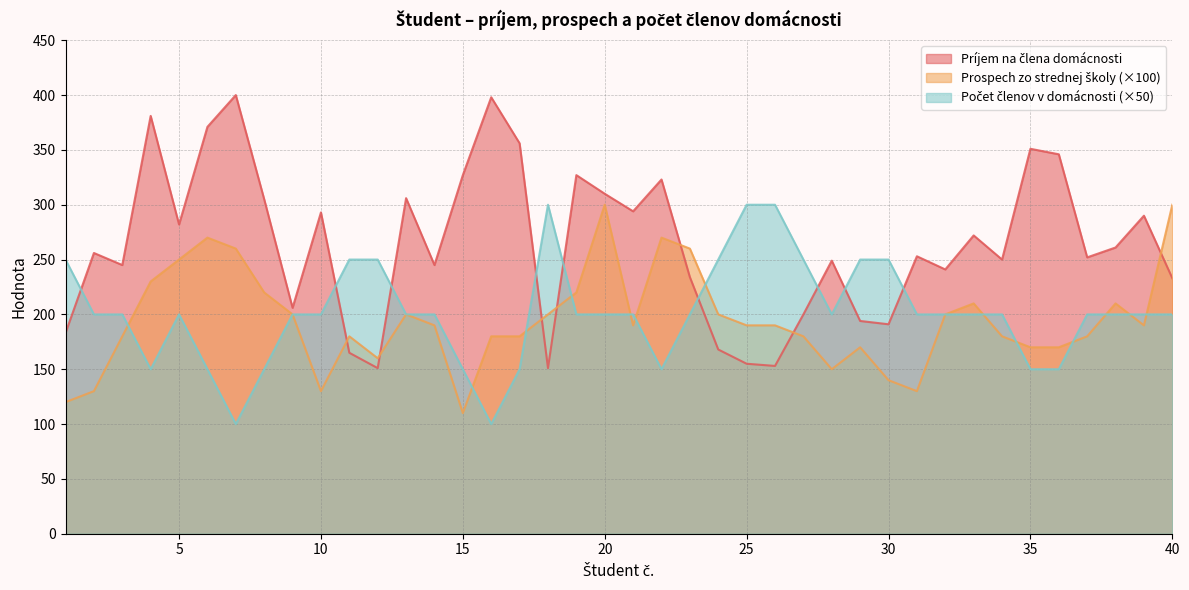

Which category has the lowest value across all series?

7